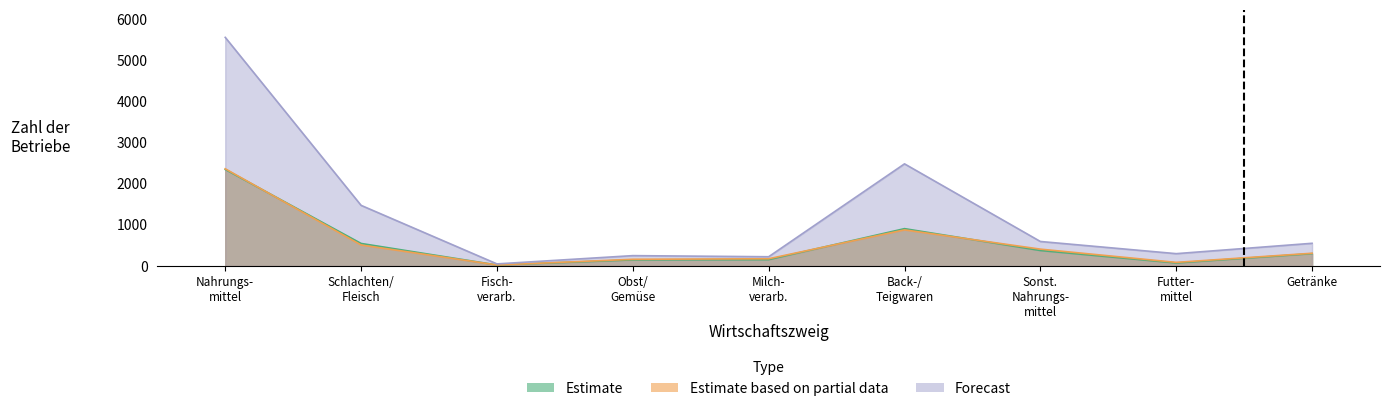

True or false: Estimate based on partial data has more than 2 interior local peaks.

False